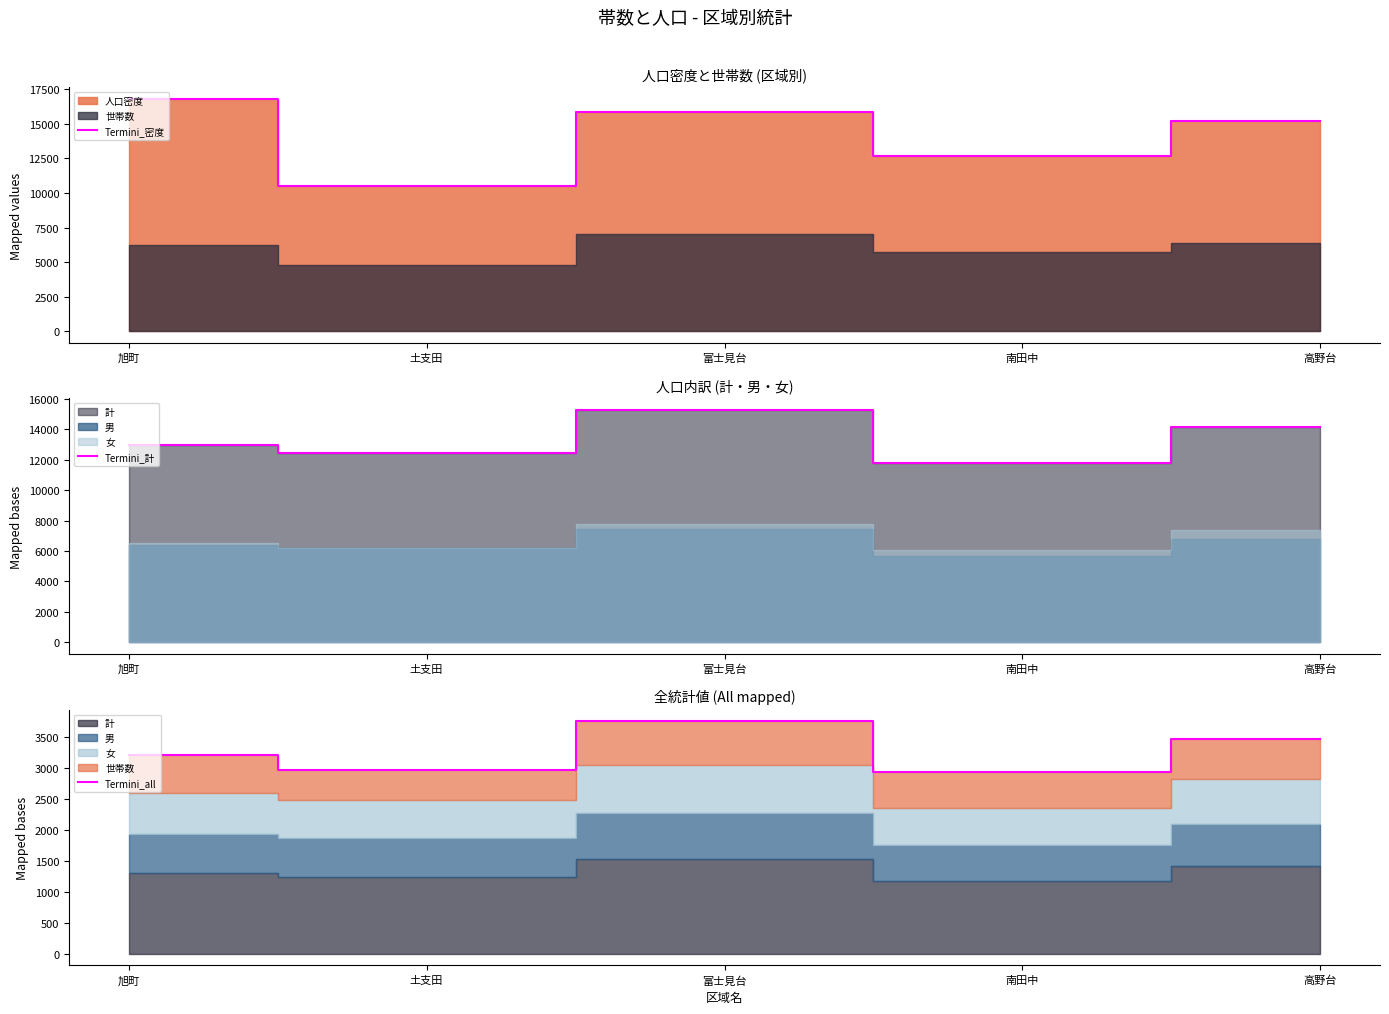

What is the spread (max minus min) of values at 高野台?

11731.0